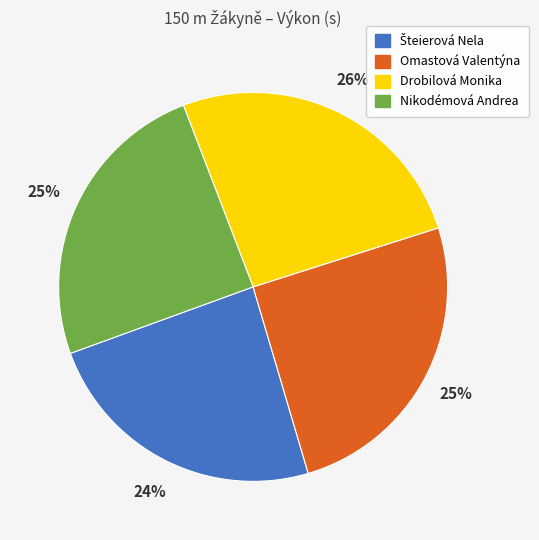

How many segments does this pie chart have?

4